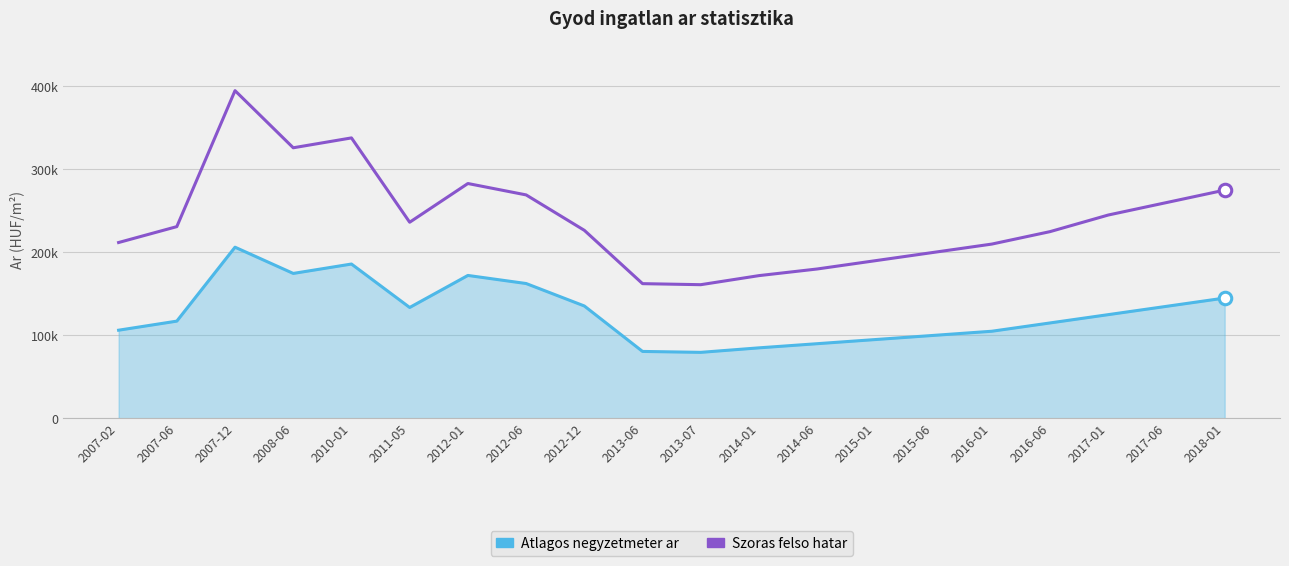

Where is the first local minimum for Atlagos negyzetmeter ar?

2008-06